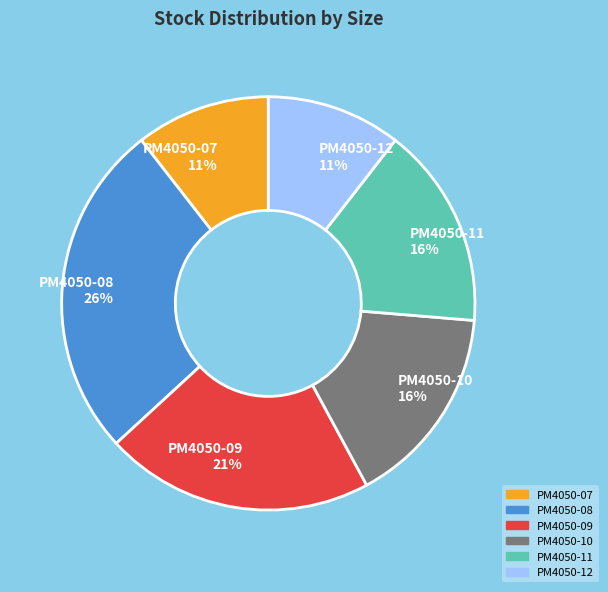

To the nearest percent, what is the combined percentage of PM4050-12 and PM4050-08?

37%